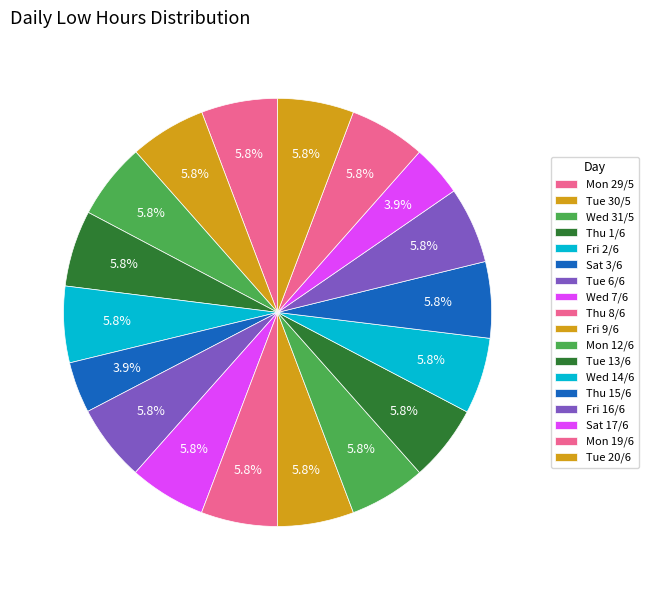

Count the number of slices in the pie.

18